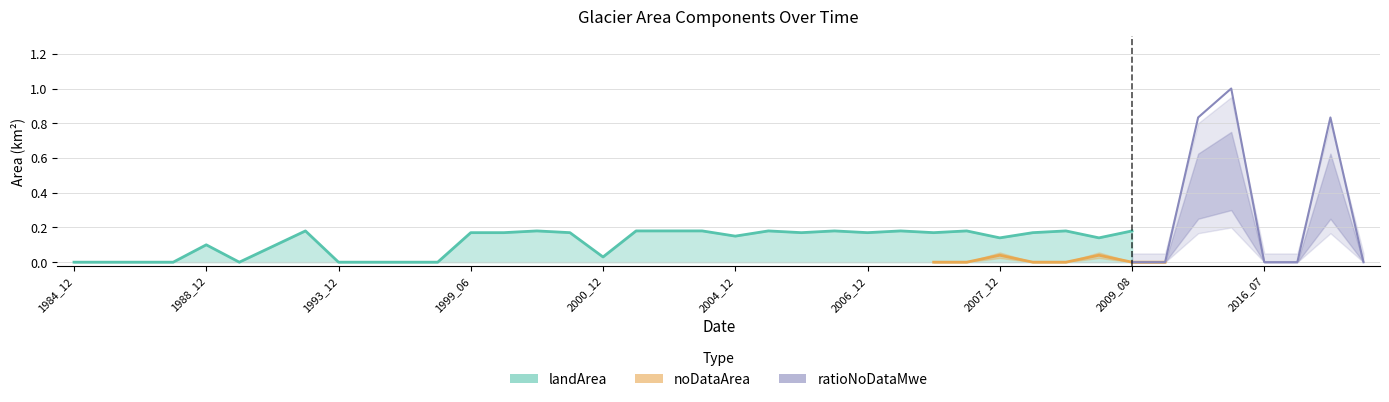

What is the difference between the maximum and minimum values in the landArea series?

0.2